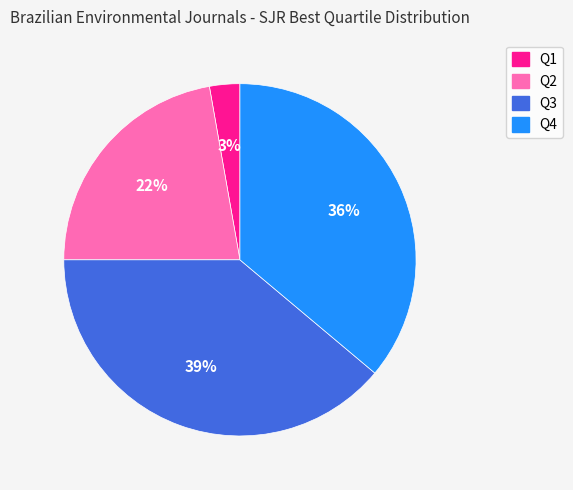

Is the sum of Q3 and Q1 greater than half?

No